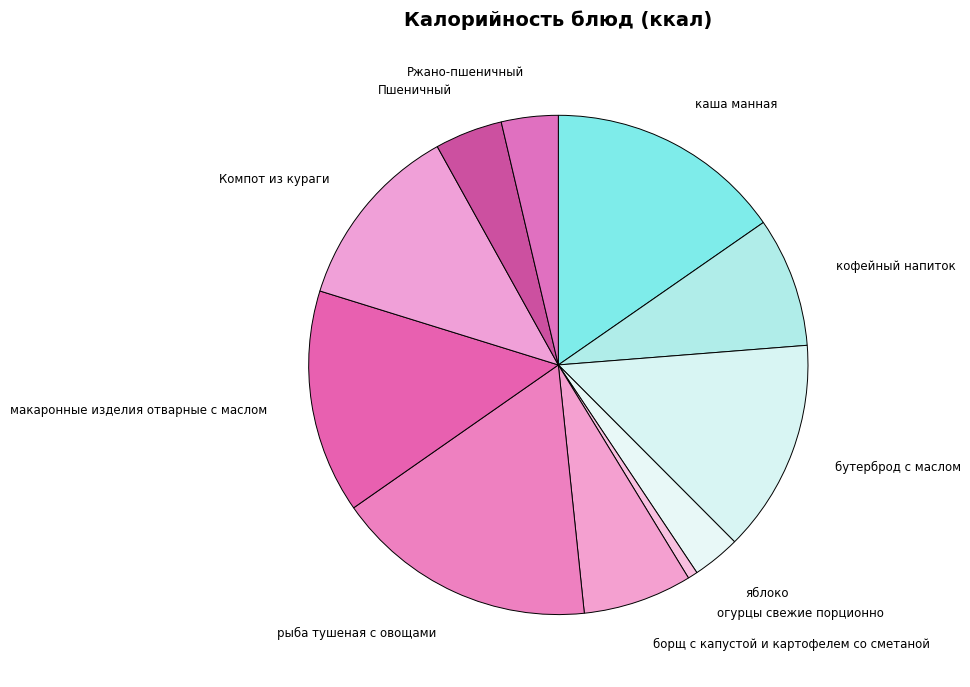

How many slices are in this pie chart?

11